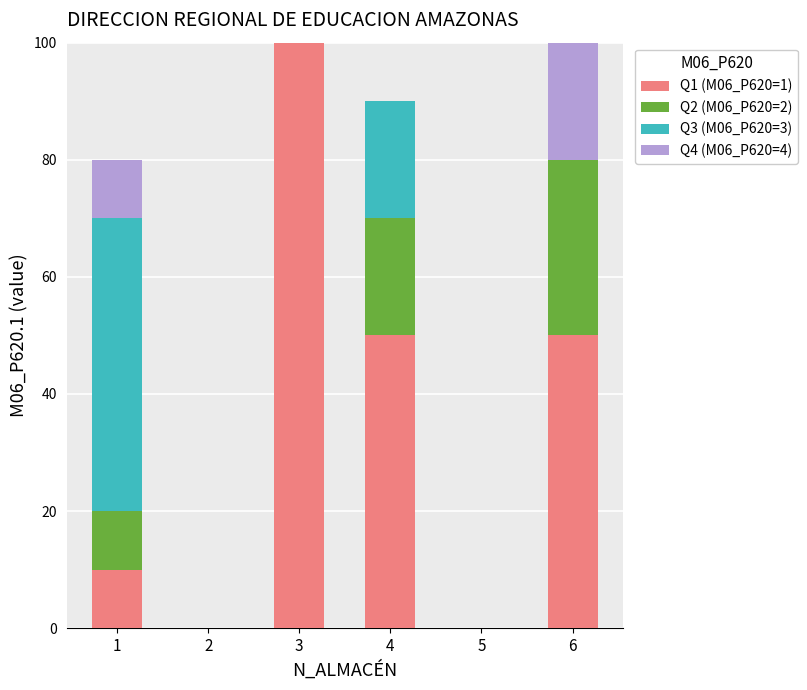

What is the highest value of the Q1 (M06_P620=1) series?

100